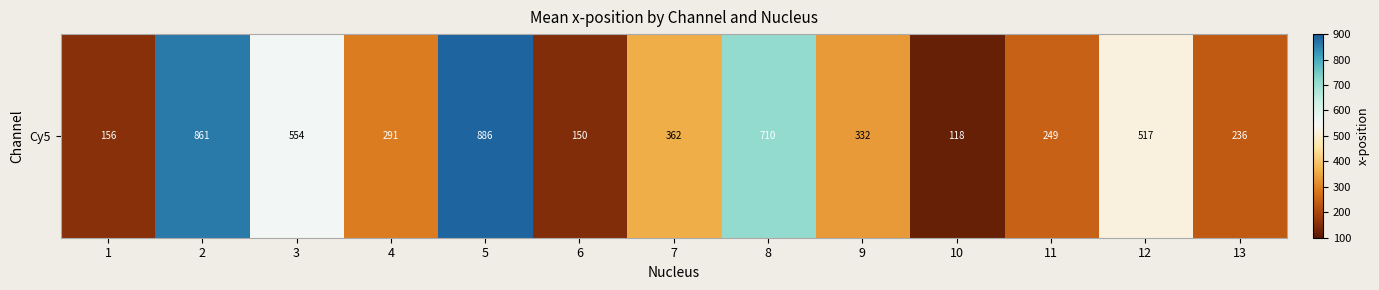

List the labels in order of value, largest first.

5, 2, 8, 3, 12, 7, 9, 4, 11, 13, 1, 6, 10